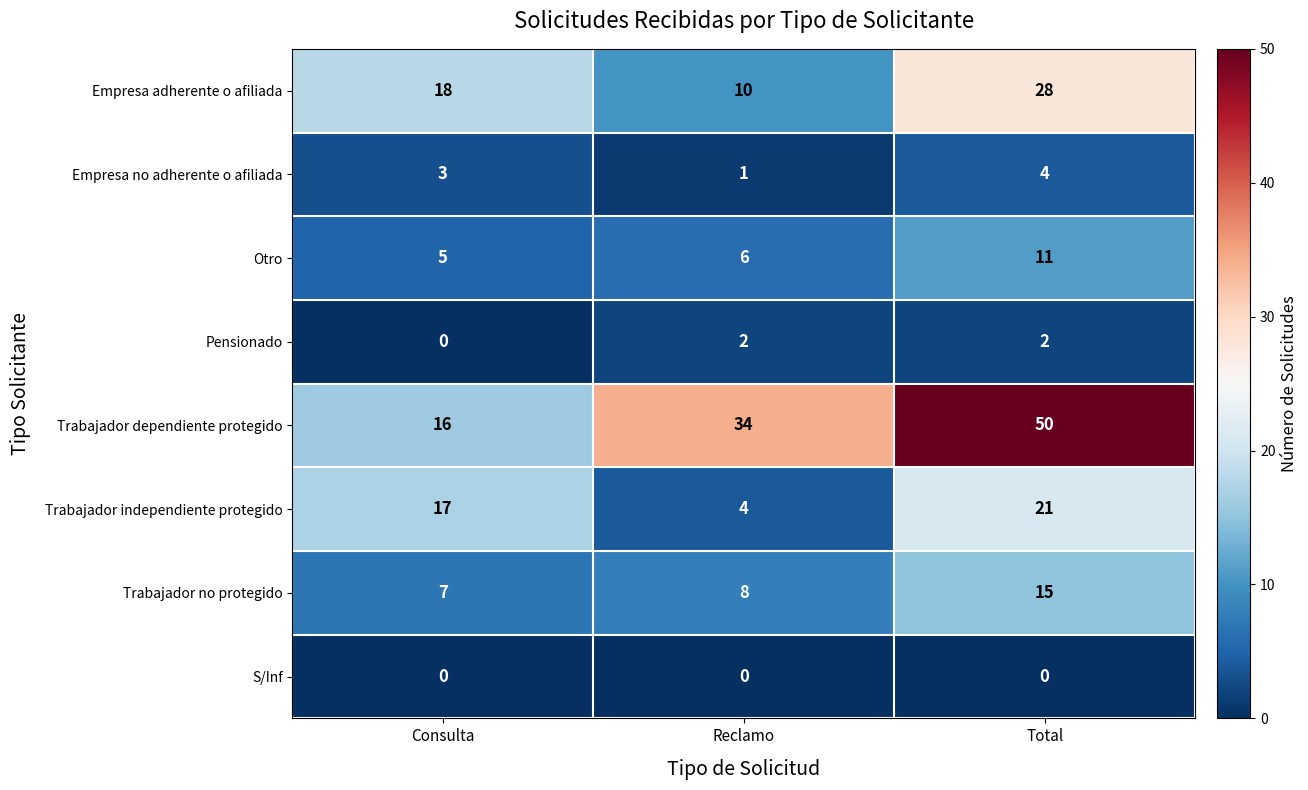

Which category has the highest value in the Empresa no adherente o afiliada series?

Total